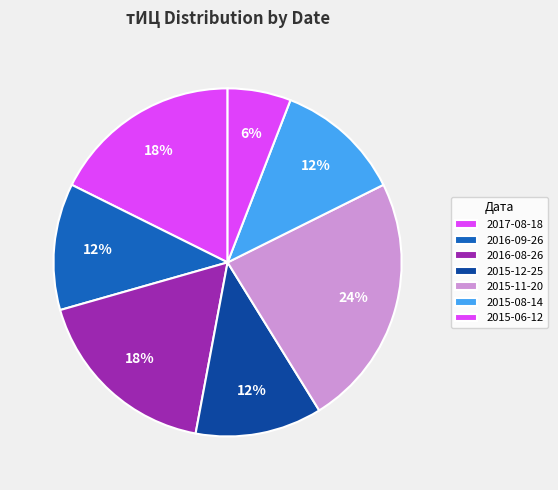

Which has a higher value, 2015-06-12 or 2016-09-26?

2016-09-26